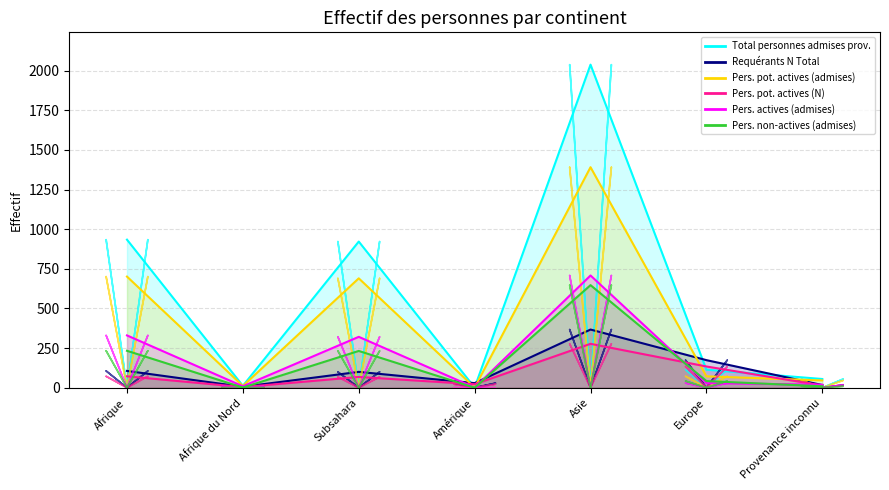

What is the label of the 4th point from the right?

Amérique